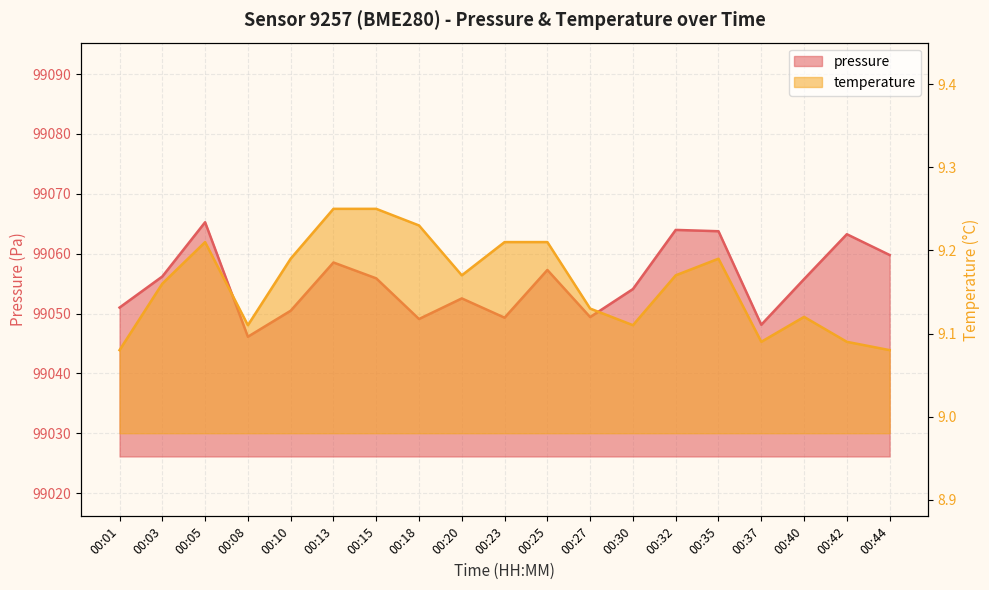

What are all the series names shown in the legend?

pressure, temperature